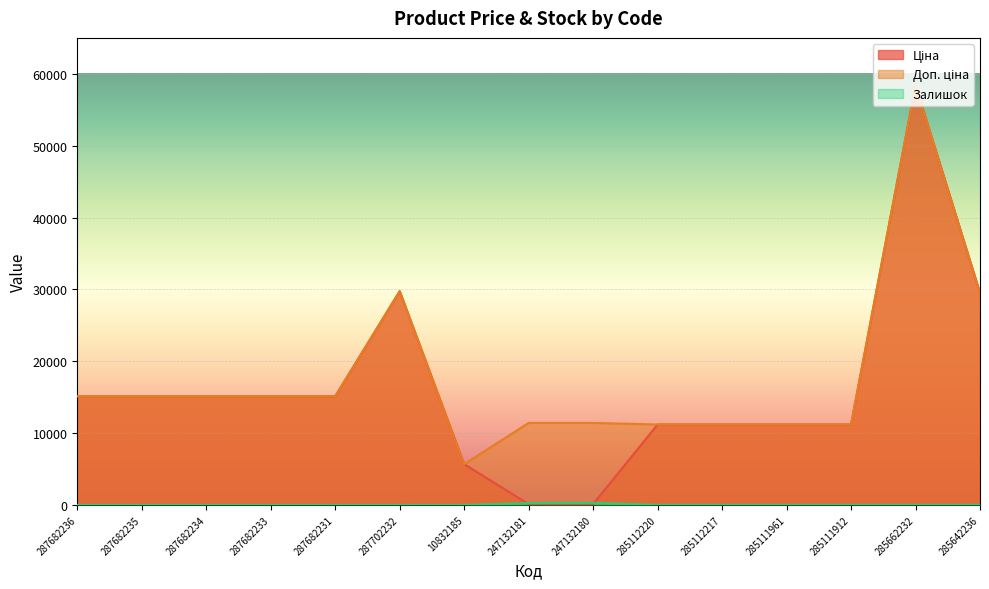

The value of Залишок at 285111961 is 17.0. True or false?

True